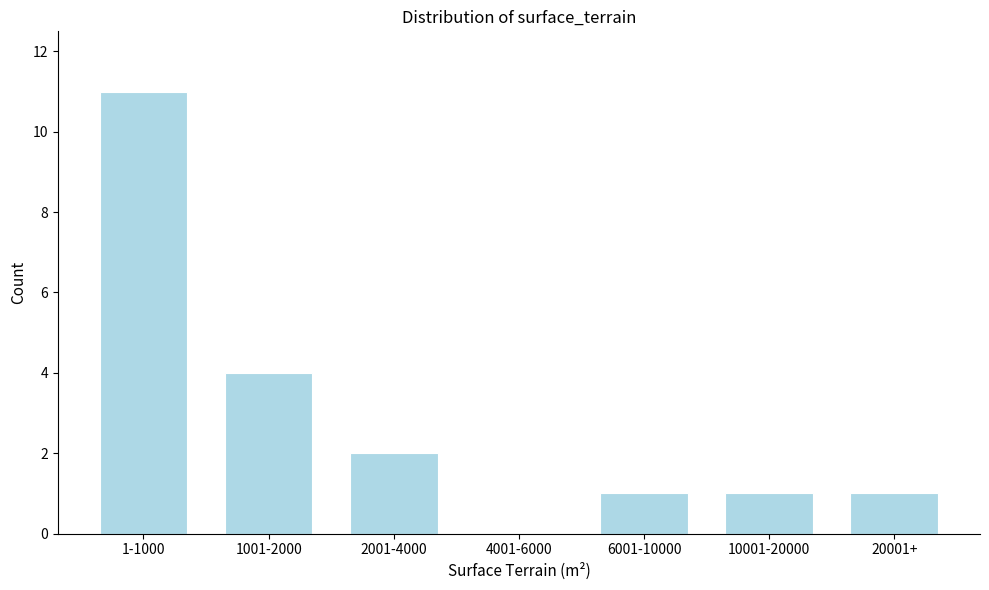

Reading left to right, list all the values displayed in this chart.

1-1000=11	1001-2000=4	2001-4000=2	4001-6000=0	6001-10000=1	10001-20000=1	20001+=1